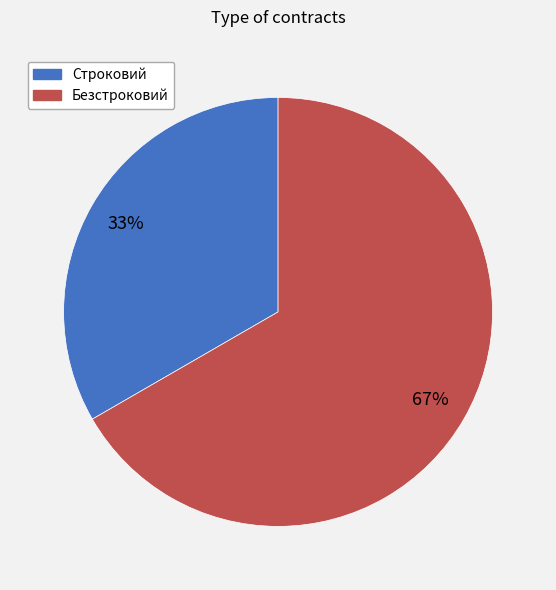

To the nearest percent, what is the combined percentage of Строковий and Безстроковий?

100%